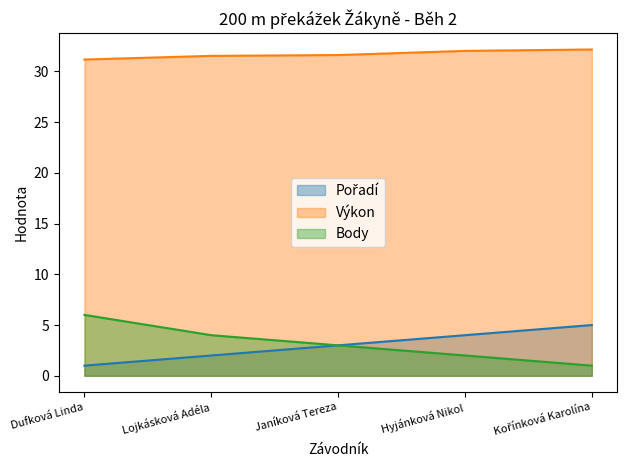

At which label does Pořadí reach its peak?

Kořínková Karolína